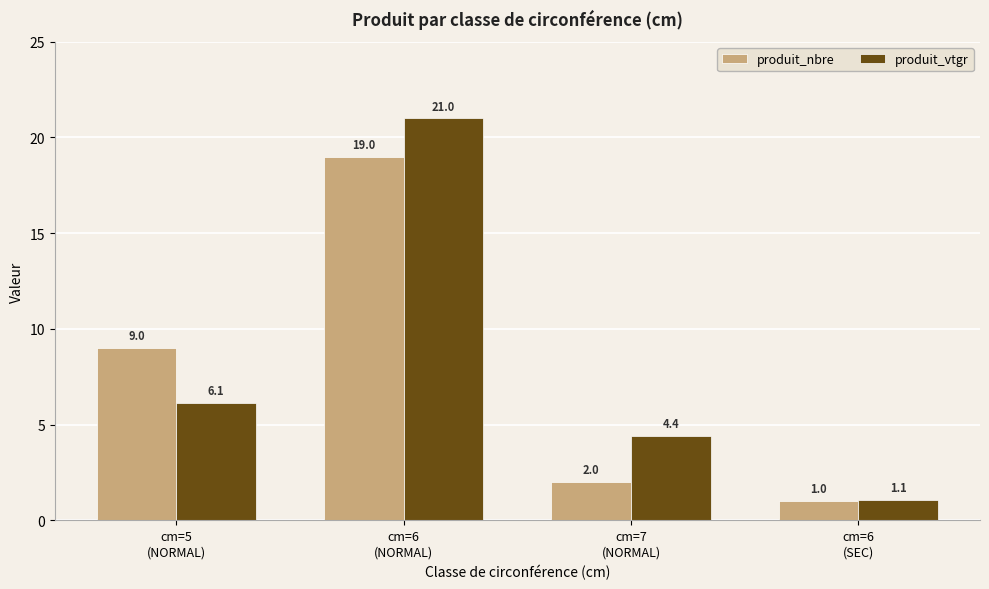

Reading left to right, list all the values displayed in this chart.

produit_nbre: 9.0	19.0	2.0	1.0
produit_vtgr: 6.1	21.0	4.4	1.1